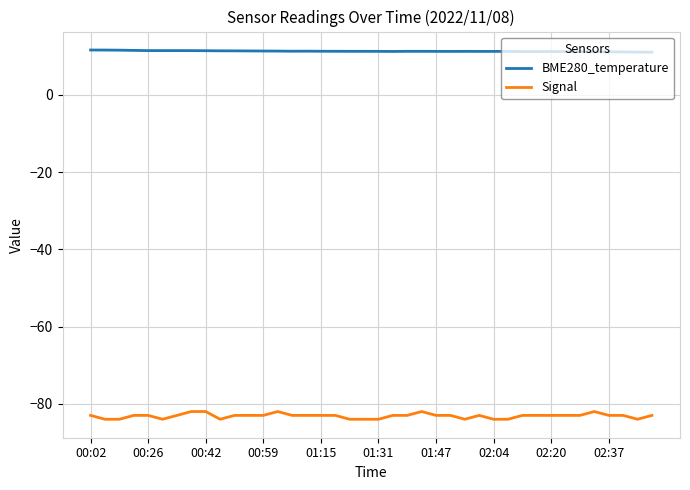

Which series has the widest spread of values?

Signal